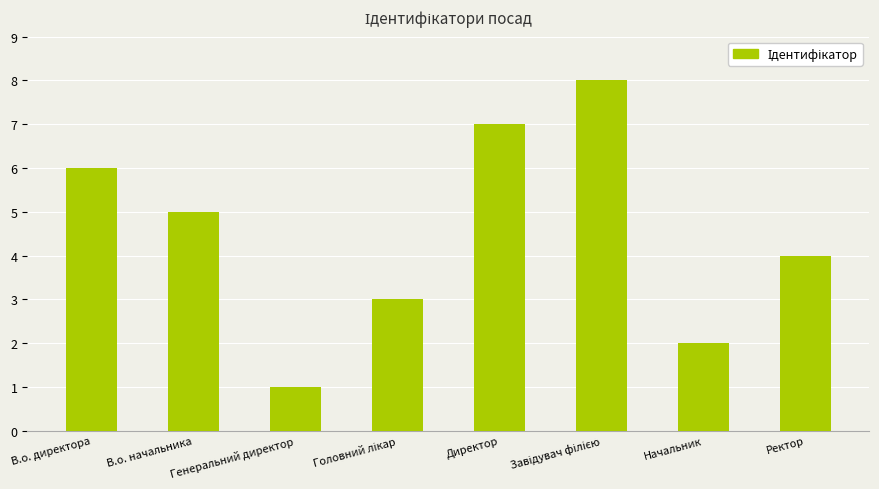

Where is the data nearest to the value 4?

Ректор